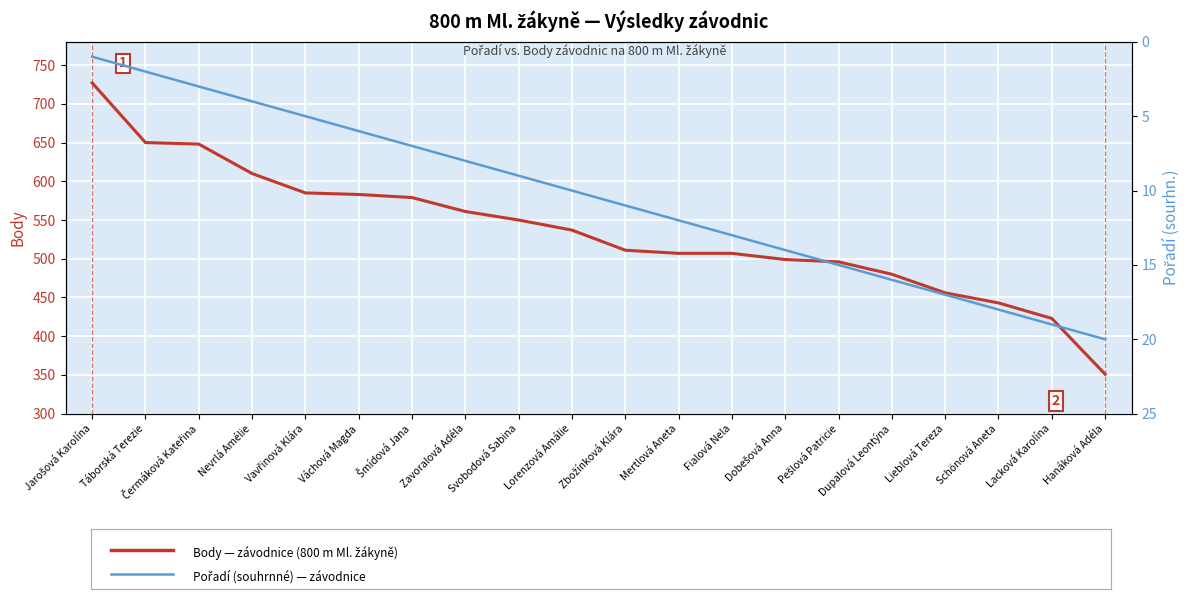

At which category is the sum across all series the highest?

Jarošová Karolína